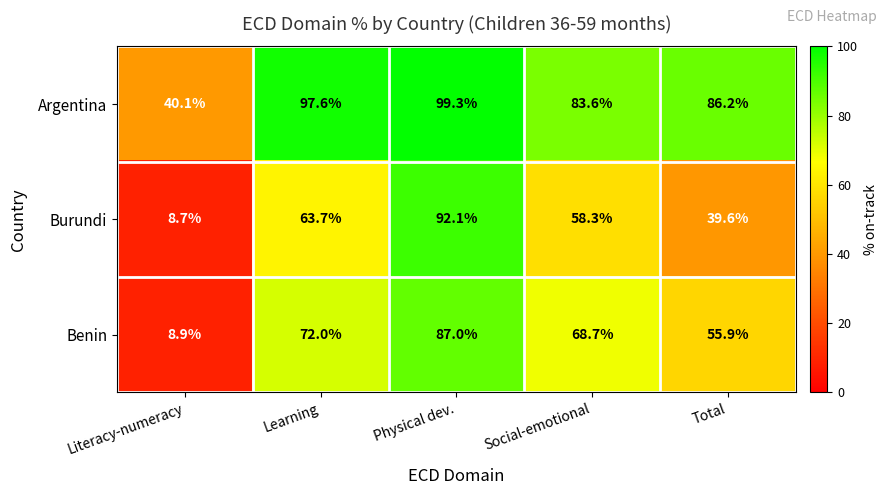

Which category has the lowest value across all series?

Literacy-numeracy